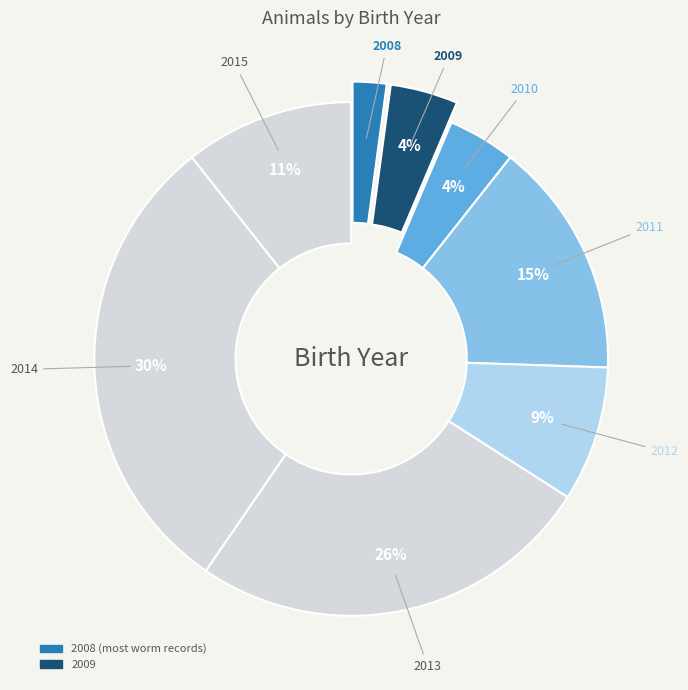

Count the number of slices in the pie.

8